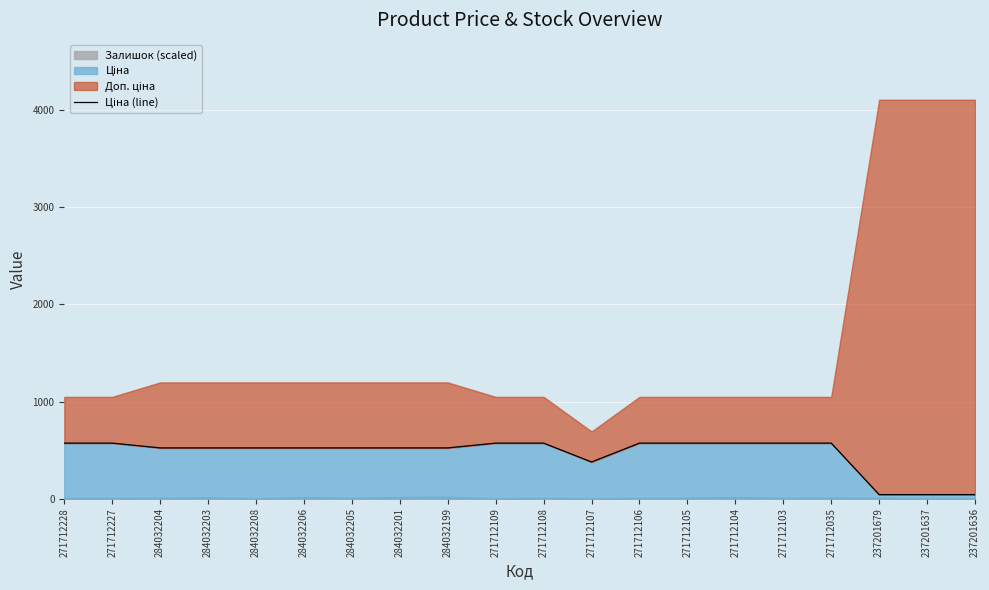

What is the change in value from 284032199 to 271712104?

+49.3